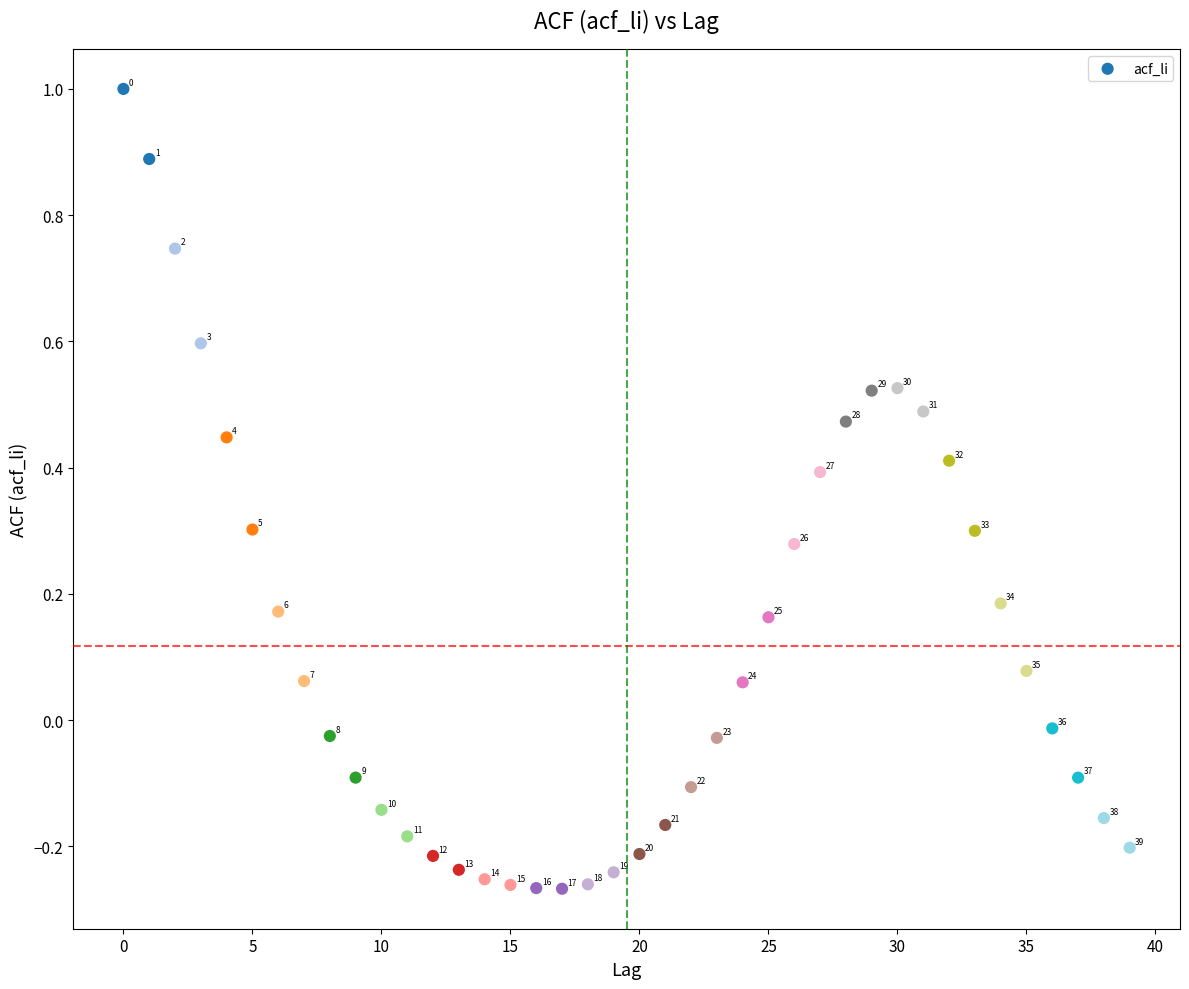

What is the range of Y values (max minus min)?

1.3